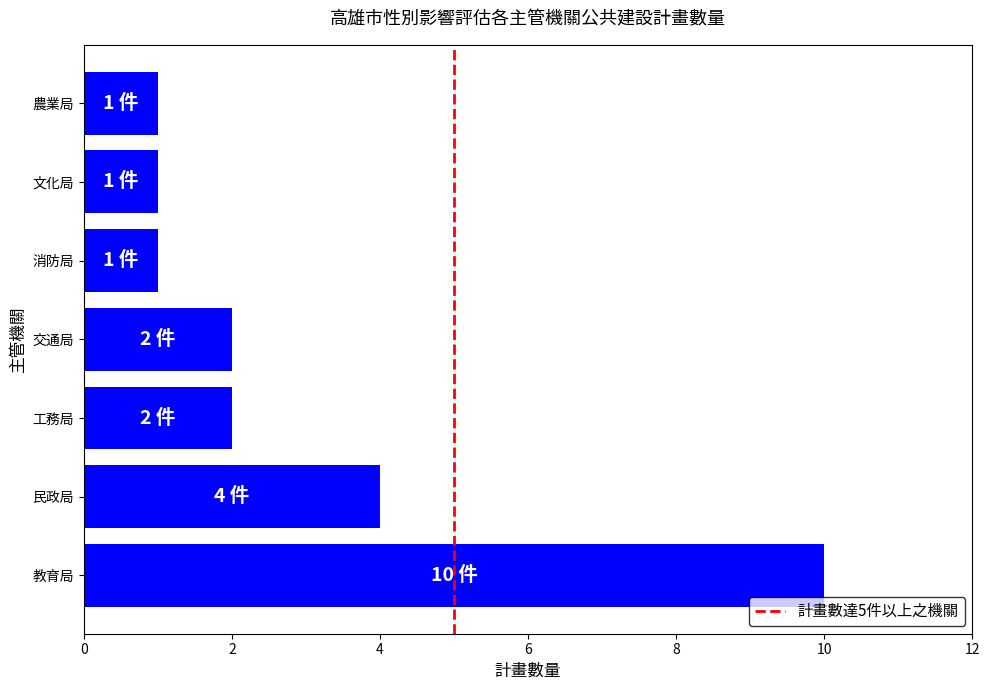

How many distinct data groups are displayed?

1